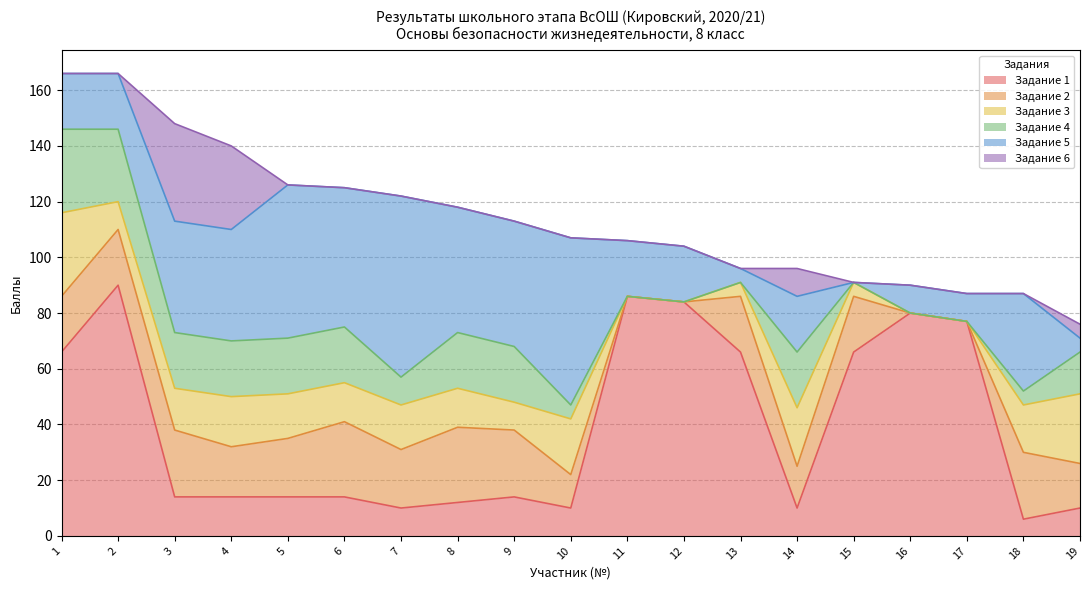

Count the number of data series in this chart.

6